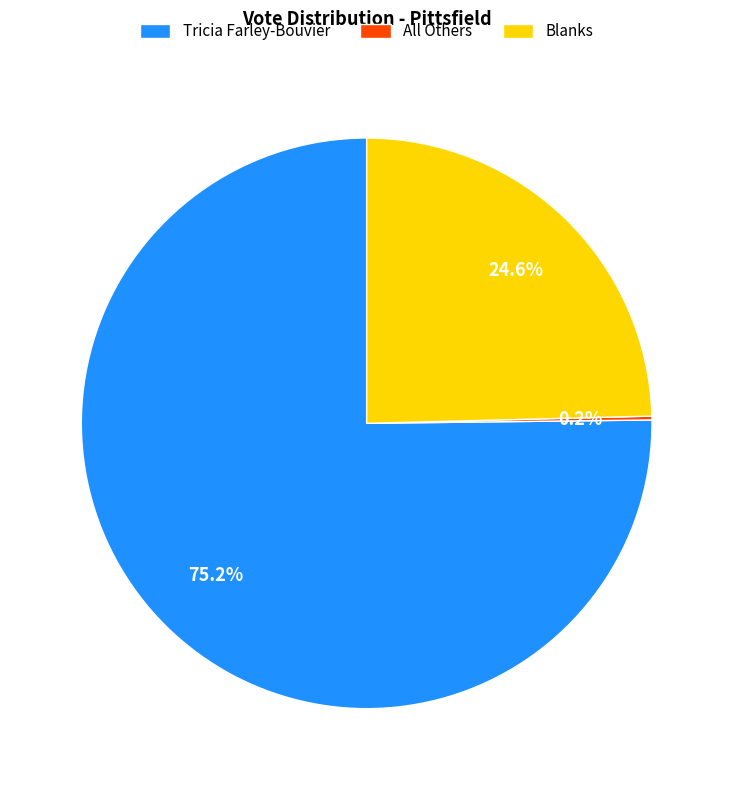

What percentage do Tricia Farley-Bouvier and Blanks together represent?

99.8%